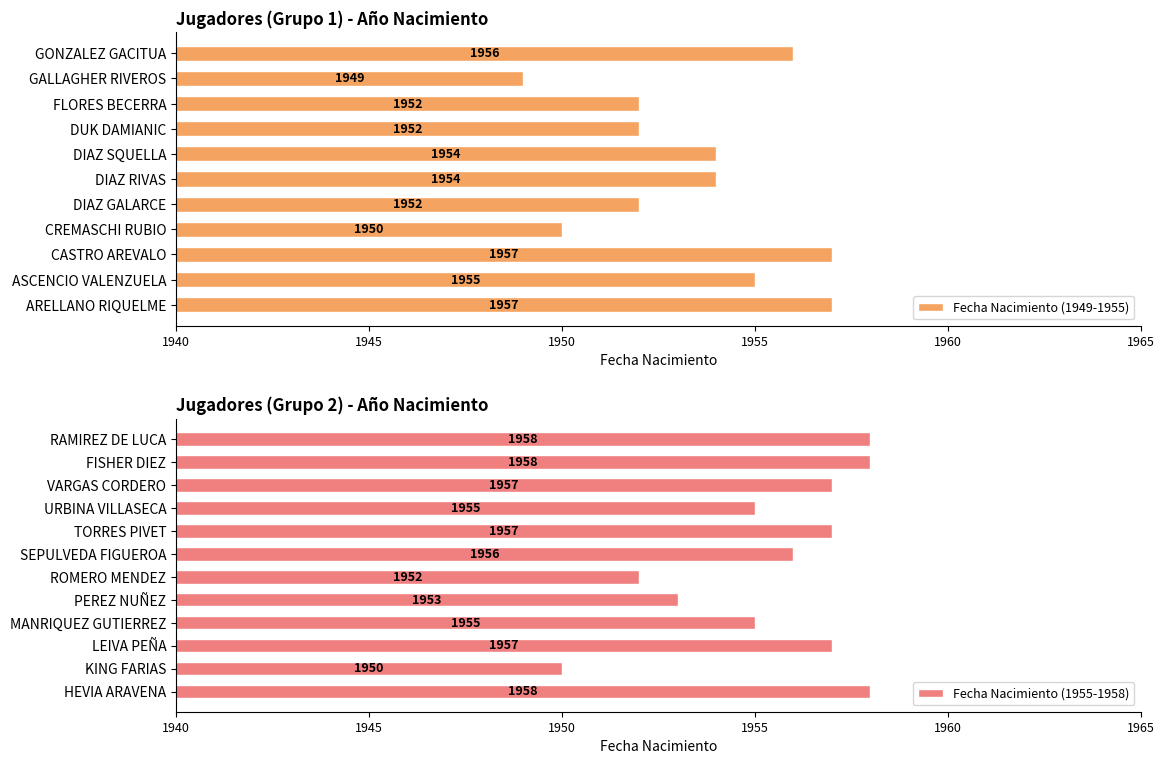

What is the difference between the second highest and second lowest values?

8